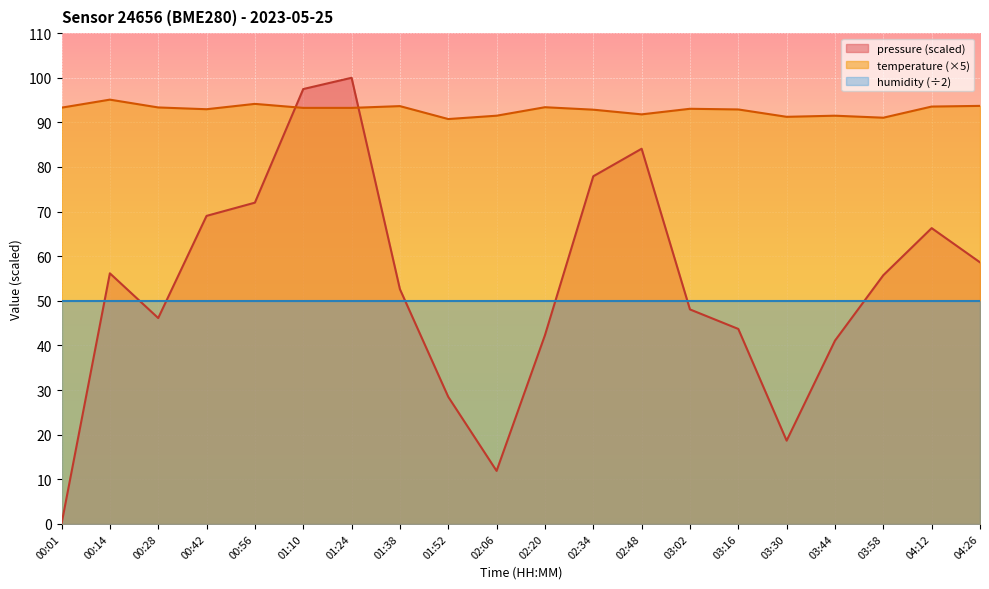

What are all the series names shown in the legend?

pressure (scaled), temperature (×5), humidity (÷2)